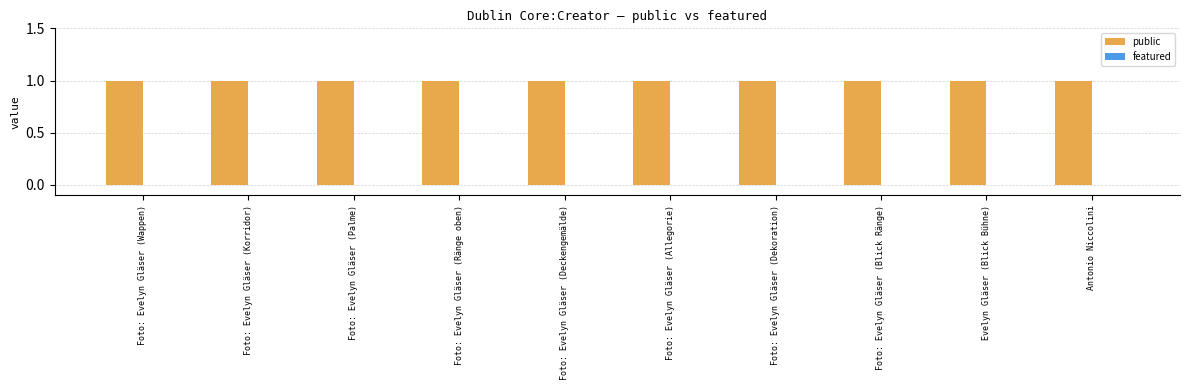

Reading right to left, extract all data points from this chart.

public: Antonio Niccolini=1	Evelyn Gläser (Blick Bühne)=1	Foto: Evelyn Gläser (Blick Ränge)=1	Foto: Evelyn Gläser (Dekoration)=1	Foto: Evelyn Gläser (Allegorie)=1	Foto: Evelyn Gläser (Deckengemälde)=1	Foto: Evelyn Gläser (Ränge oben)=1	Foto: Evelyn Gläser (Palme)=1	Foto: Evelyn Gläser (Korridor)=1	Foto: Evelyn Gläser (Wappen)=1
featured: Antonio Niccolini=0	Evelyn Gläser (Blick Bühne)=0	Foto: Evelyn Gläser (Blick Ränge)=0	Foto: Evelyn Gläser (Dekoration)=0	Foto: Evelyn Gläser (Allegorie)=0	Foto: Evelyn Gläser (Deckengemälde)=0	Foto: Evelyn Gläser (Ränge oben)=0	Foto: Evelyn Gläser (Palme)=0	Foto: Evelyn Gläser (Korridor)=0	Foto: Evelyn Gläser (Wappen)=0